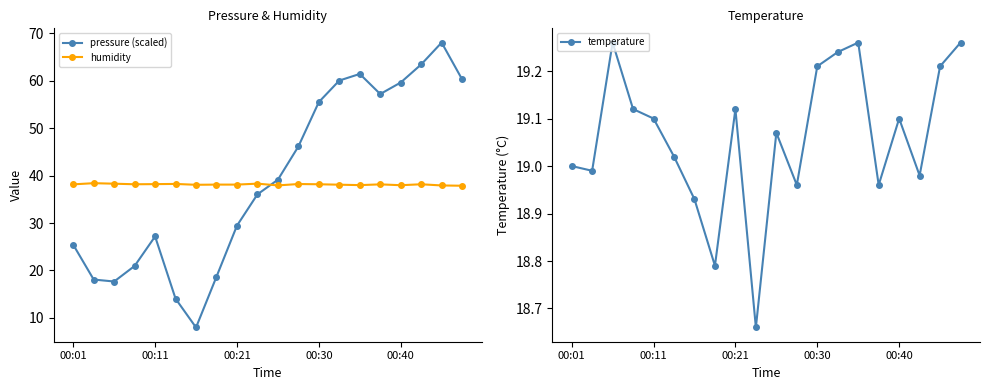

In pressure (scaled), how many points are lower than both neighbors (excluding endpoints)?

3